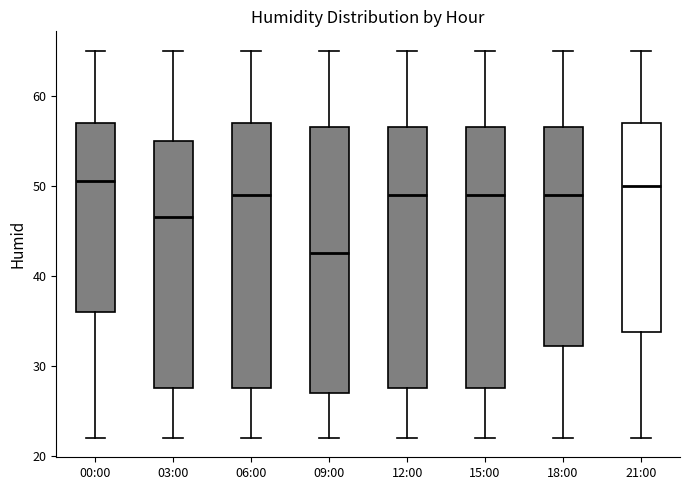

Which box's median line is the lowest?

09:00